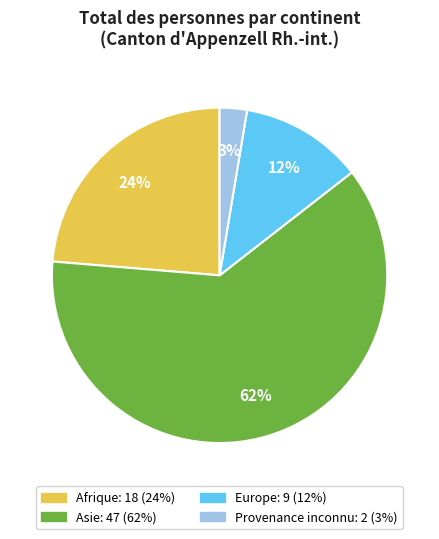

To the nearest percent, what percentage of the pie is Provenance inconnu?

3%